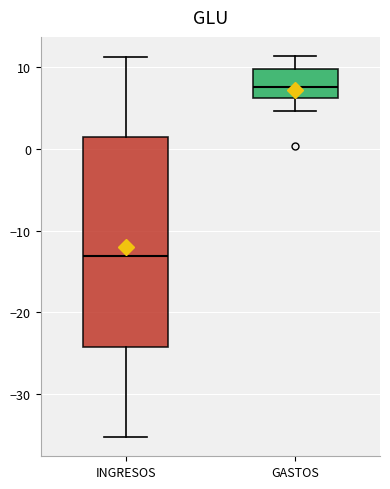

Reading left to right, transcribe this box plot: for each box, give where its median line is, the range the box spans, and where its two whiskers end, as read against the y-axis. The values are not printed on the chart, so give them approximately, as read against the axis.

INGRESOS: median -13, box -24 to 2, whiskers -35 to 11
GASTOS: median 8, box 6 to 10, whiskers 5 to 11